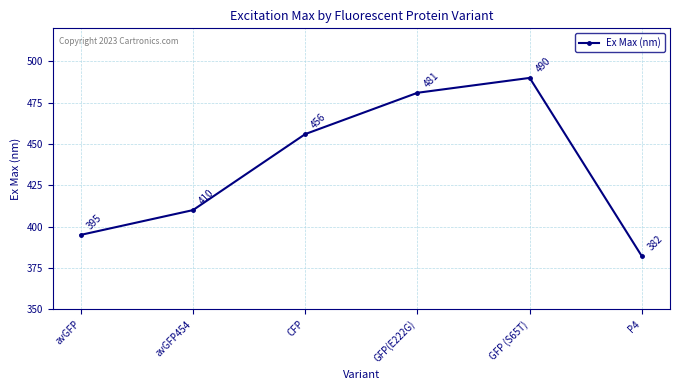

What is the label of the 3rd point from the right?

GFP(E222G)